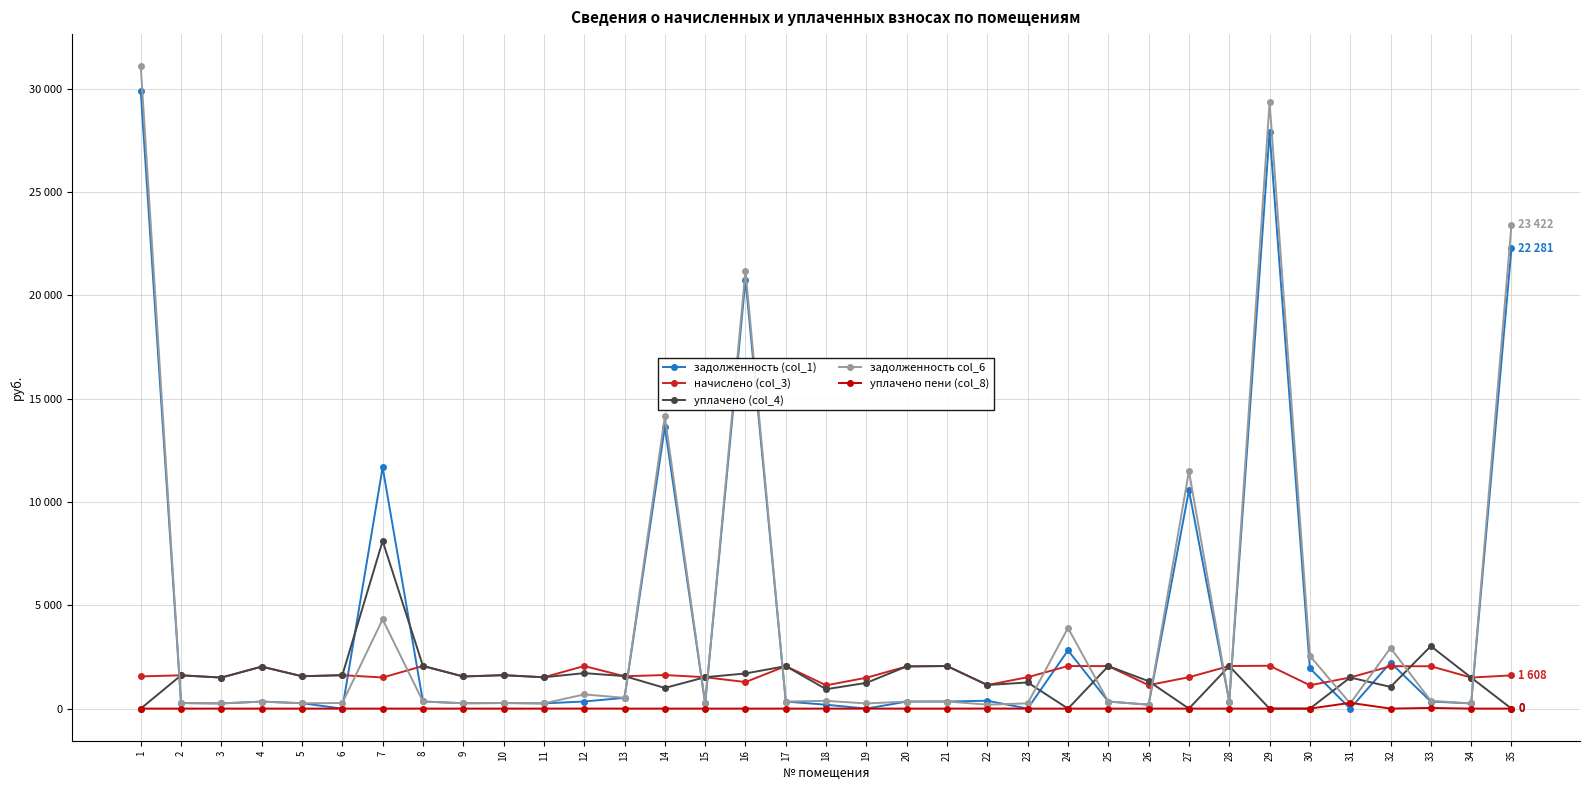

Where is уплачено (col_4) nearest to the value 4055?

33